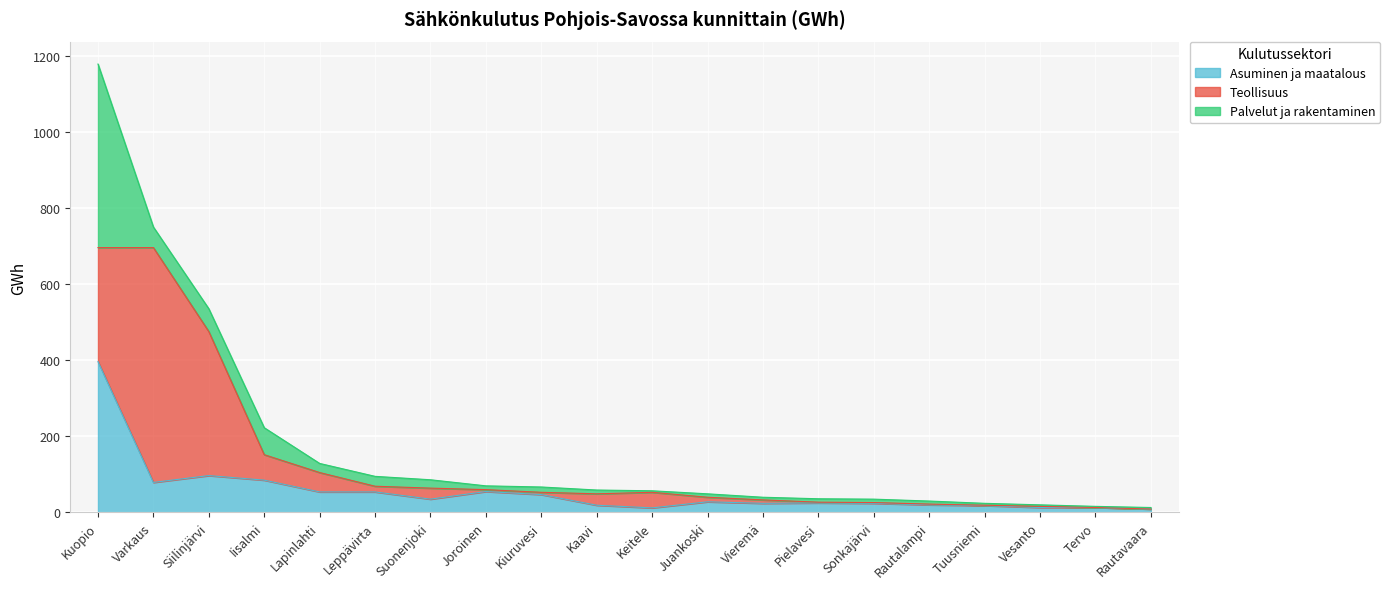

How many values in the Palvelut ja rakentaminen series exceed 10?

8